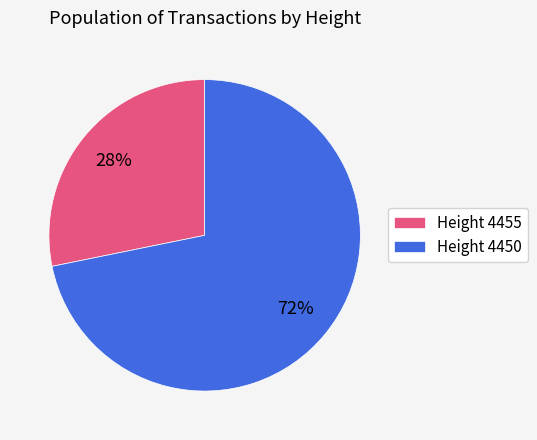

Rank the categories by value from lowest to highest.

Height 4455, Height 4450